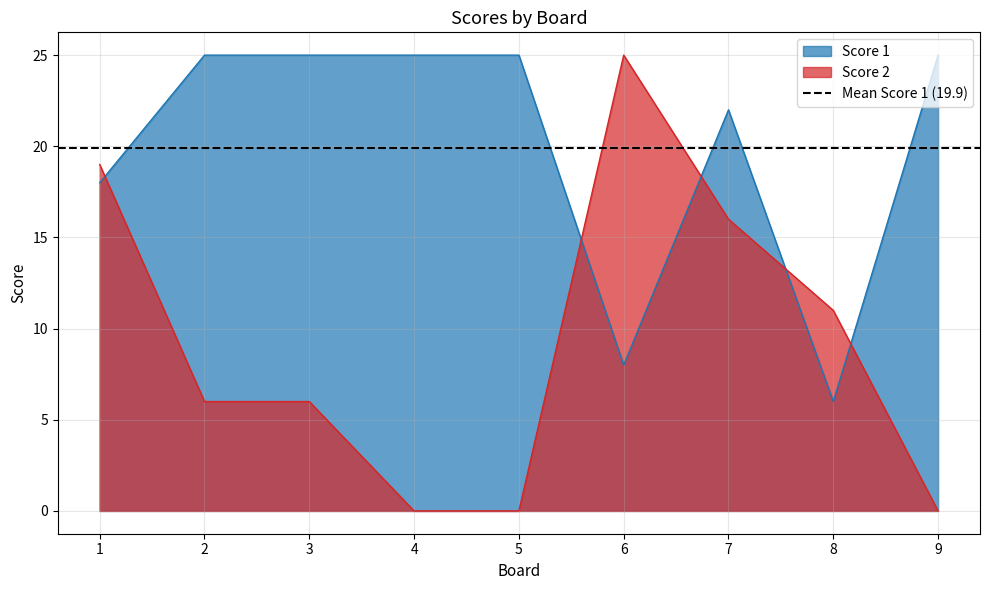

In Score 1, how many points are higher than both neighbors (excluding endpoints)?

1